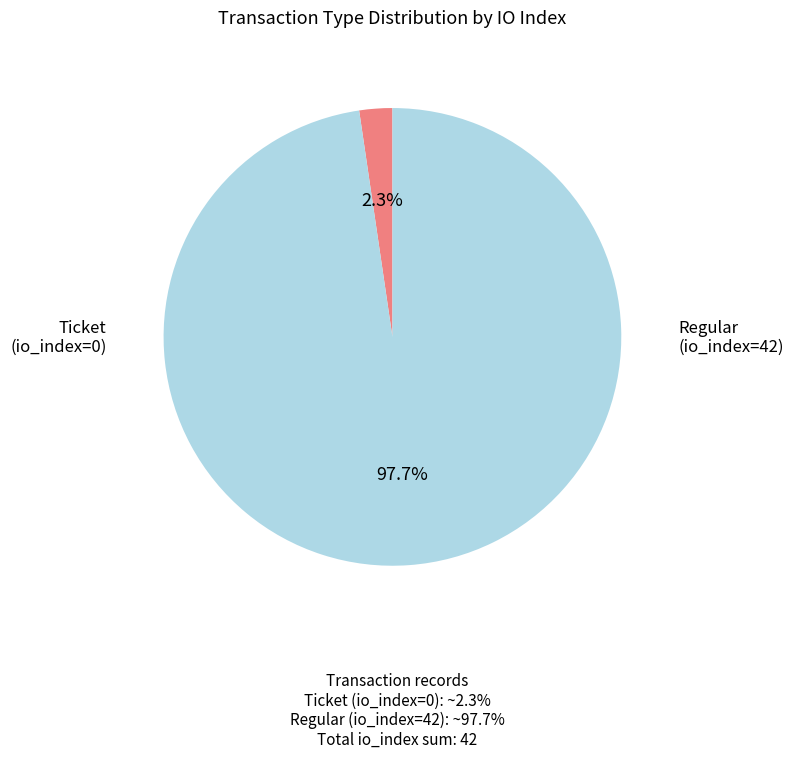

Rank the categories by value from highest to lowest.

Regular (io_index=42), Ticket (io_index=0)